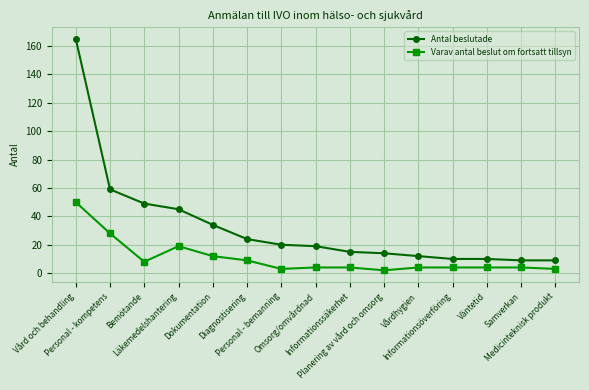

What is the label of the 3rd point from the right?

Väntetid